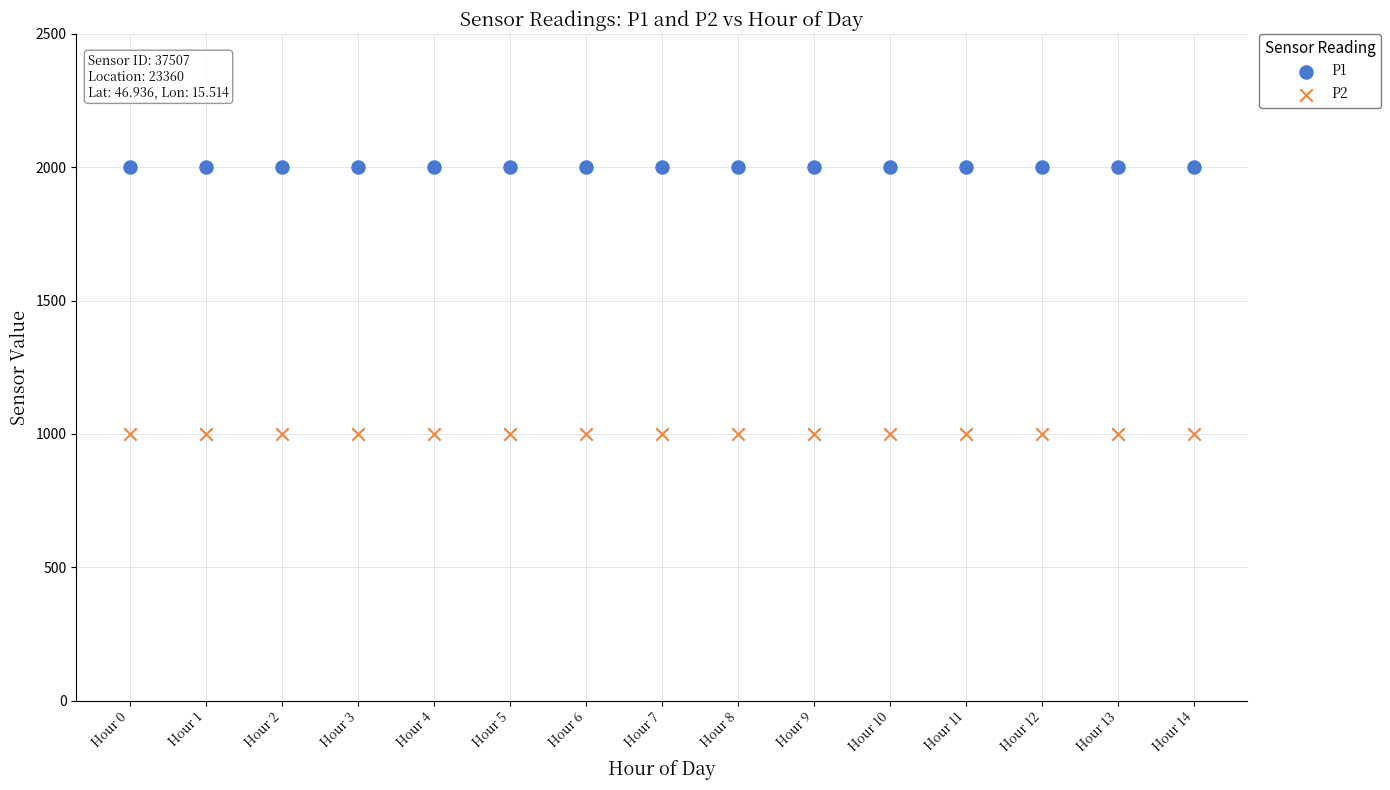

Which series contains the lowest Y value?

P2